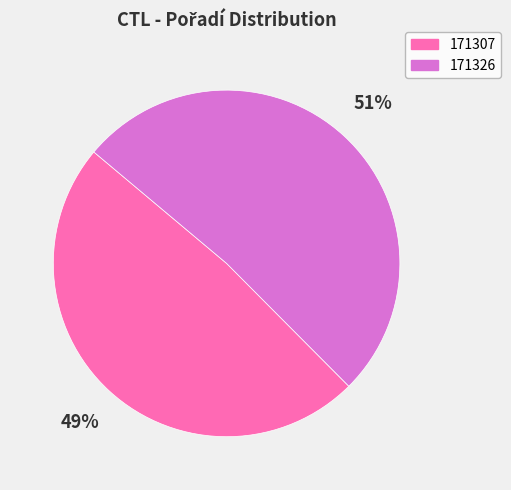

Which has a higher value, 171326 or 171307?

171326